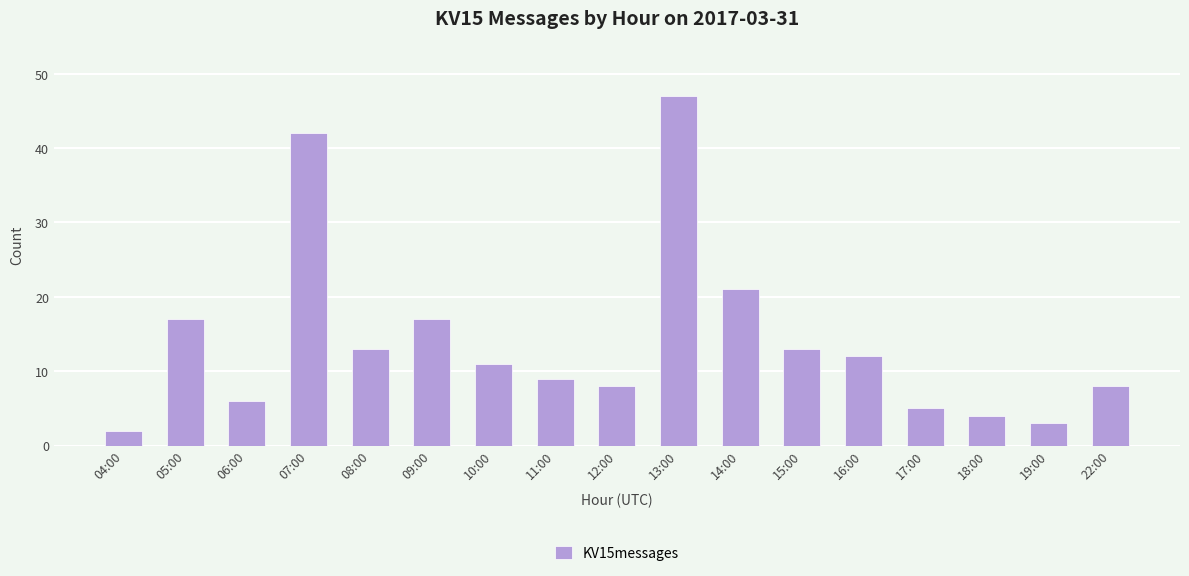

What is the sum of the values at 08:00 and 12:00?

21